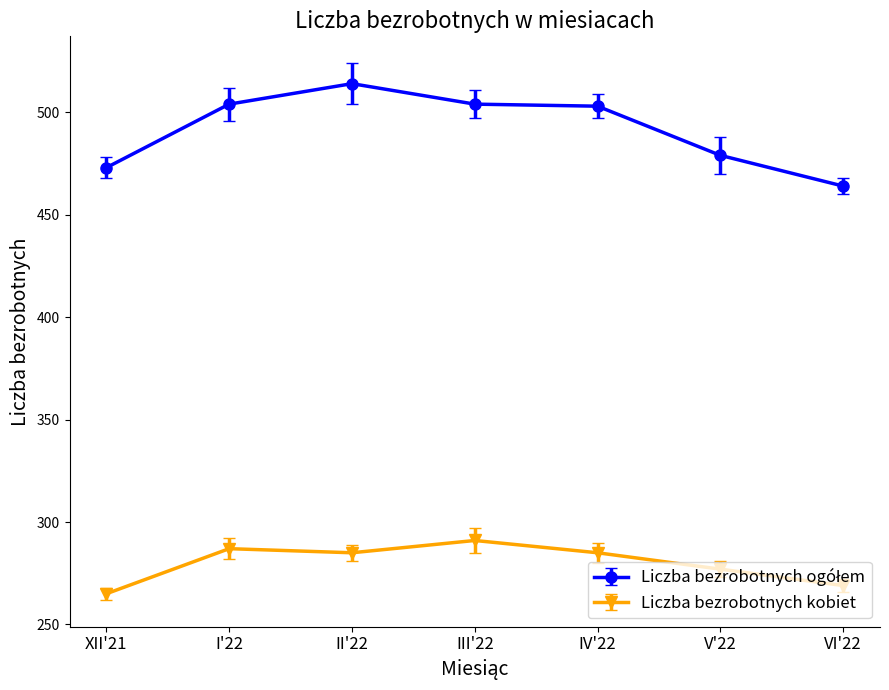

What is the total value across all series at III'22?

795